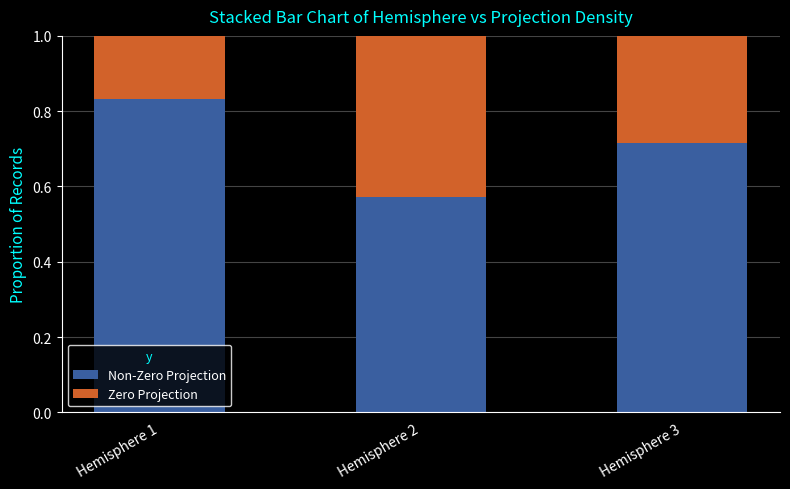

What is the total value across all series at Hemisphere 3?

1.0